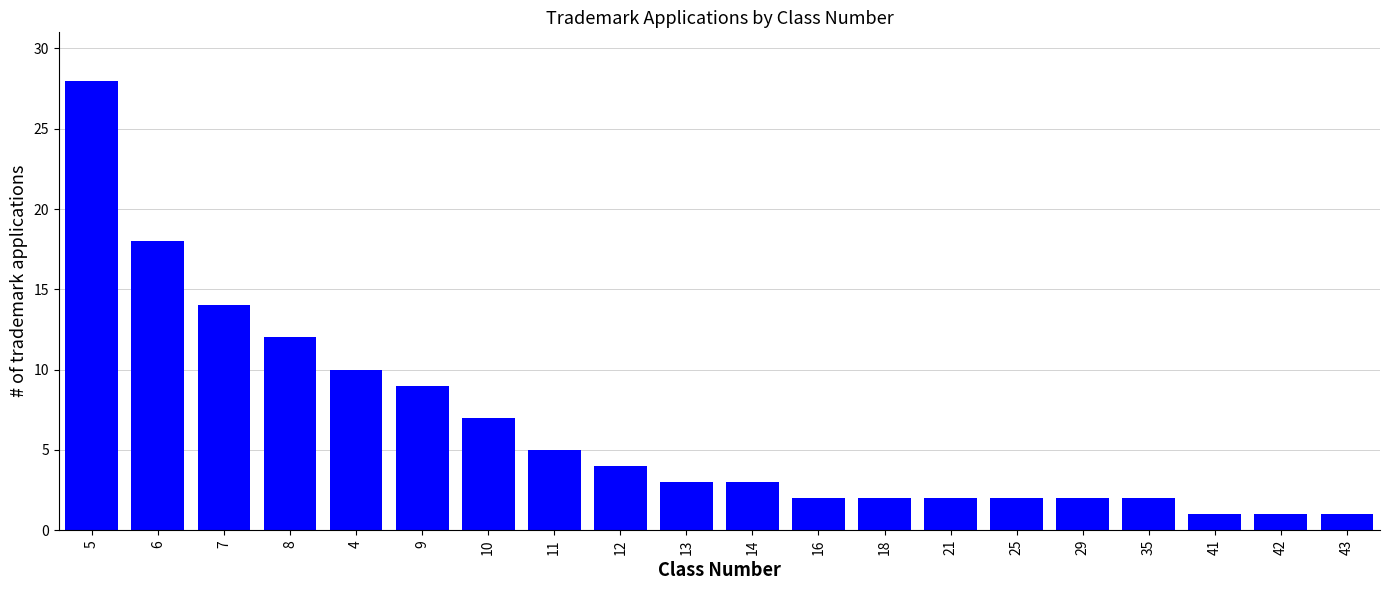

What is the label of the 8th bar from the left?

11